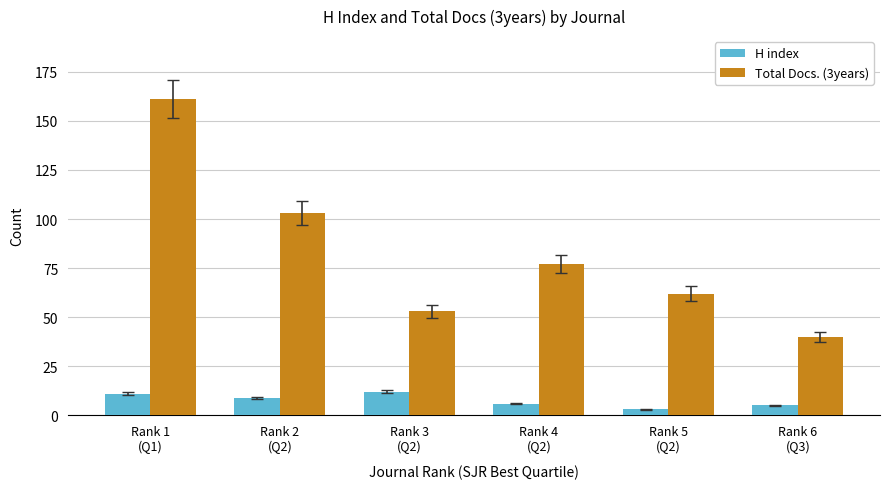

Rank the series by their maximum value, from lowest to highest.

H index, Total Docs. (3years)